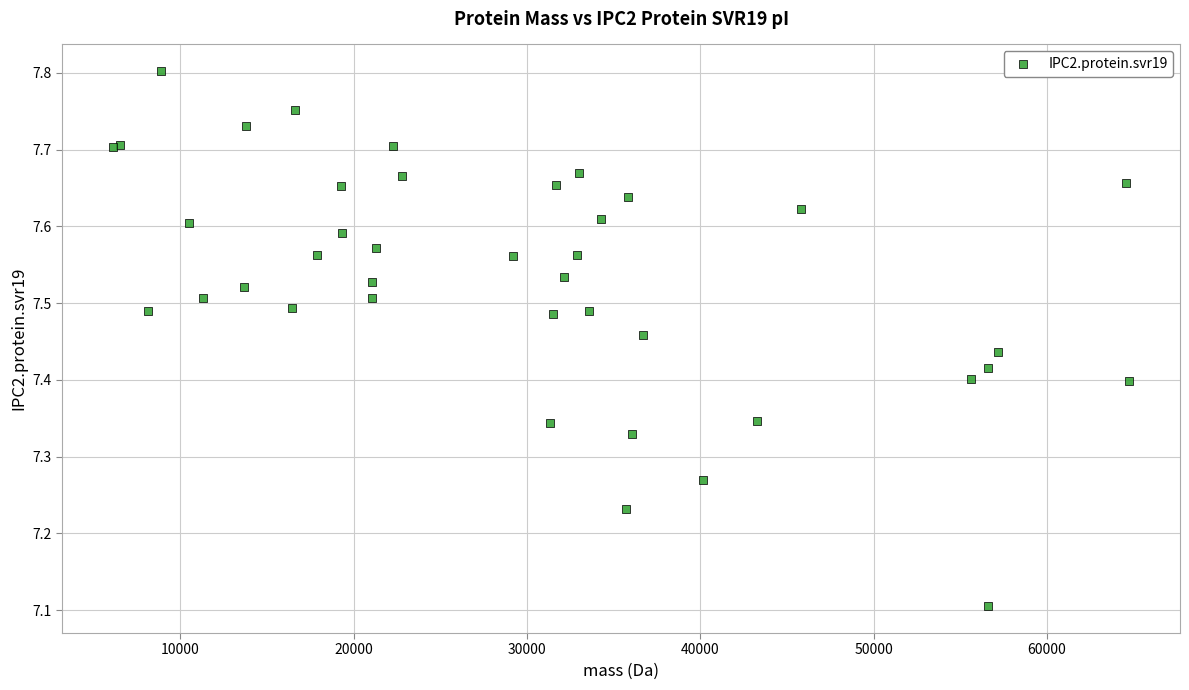

What Y value in the scatter plot is closest to 7?

7.1